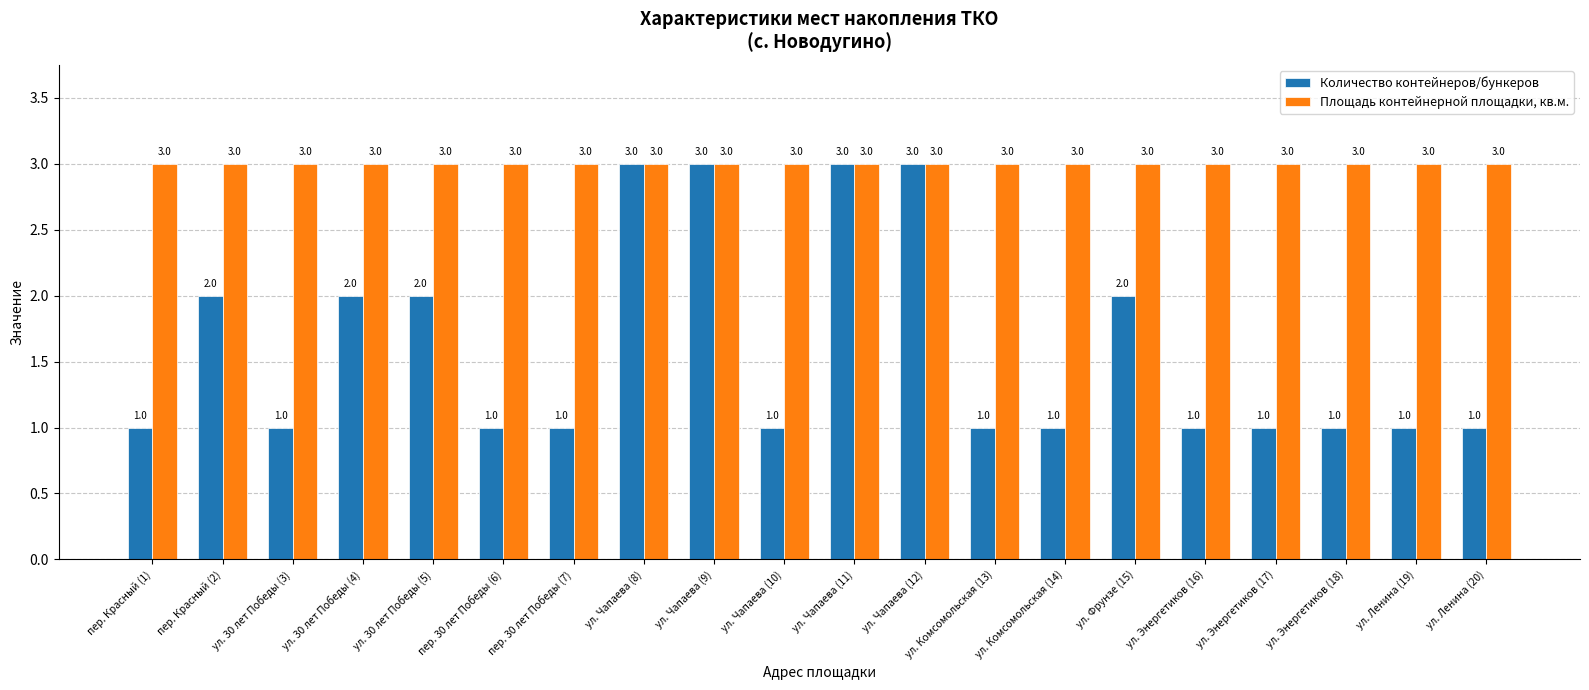

List the series in order of their overall mean, lowest first.

Количество контейнеров/бункеров, Площадь контейнерной площадки, кв.м.